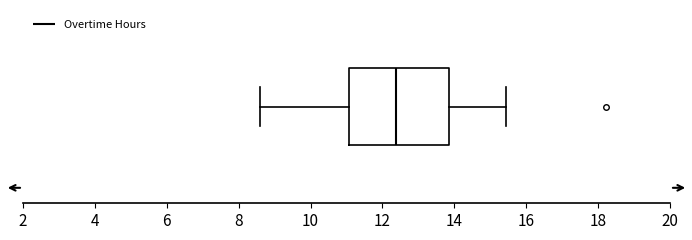

Read this box plot against the x-axis: the position of the median line, the range covered by the box, and the ends of both whiskers. The values are not printed on the chart, so give them approximately, as read against the axis.

median 12.4, box 11.0 to 13.8, whiskers 8.6 to 15.4